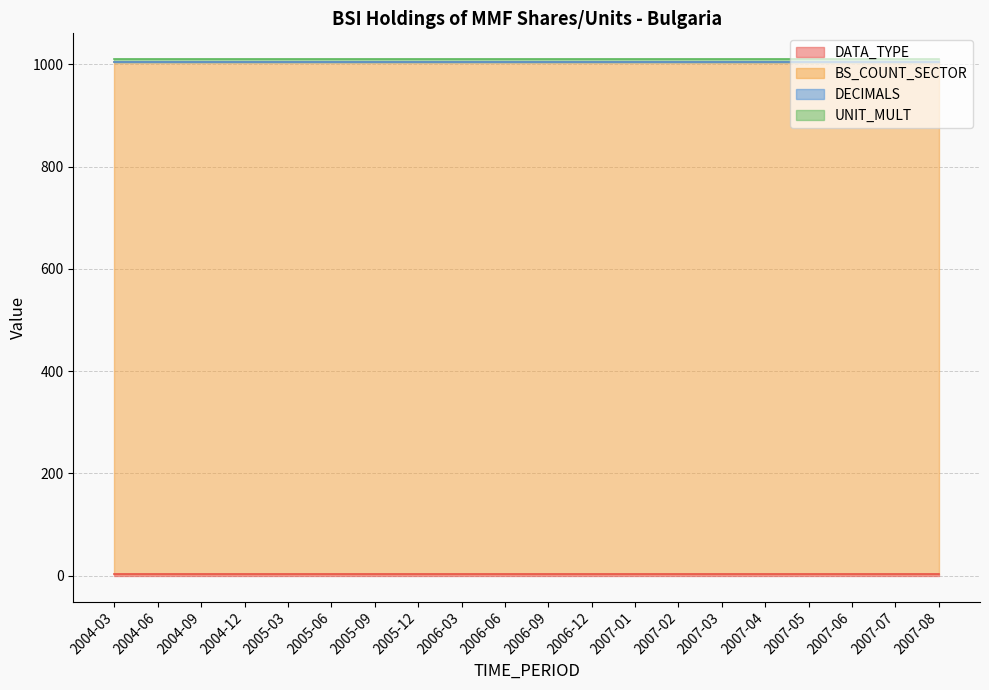

Which series changed the most between 2005-03 and 2007-01?

DATA_TYPE